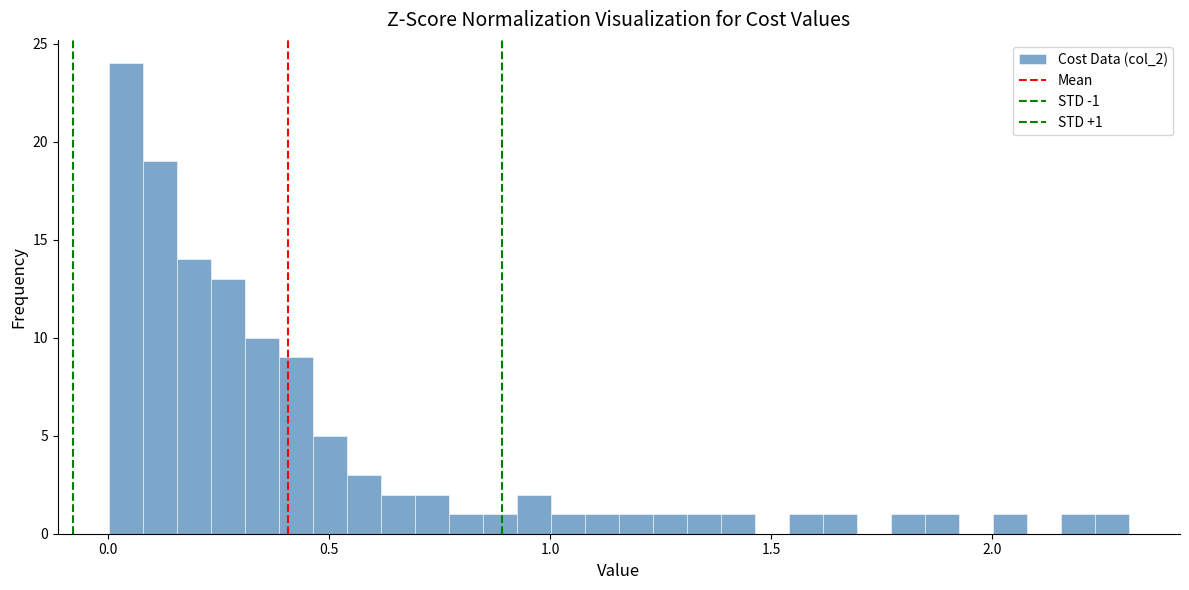

Around what value on the x-axis is the tallest bar? Give the approximate position of its centre, as read against the axis.

0.05